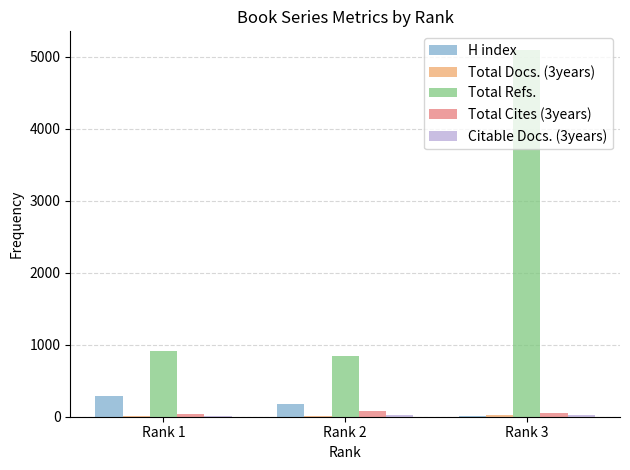

How many data points does each series have?

3